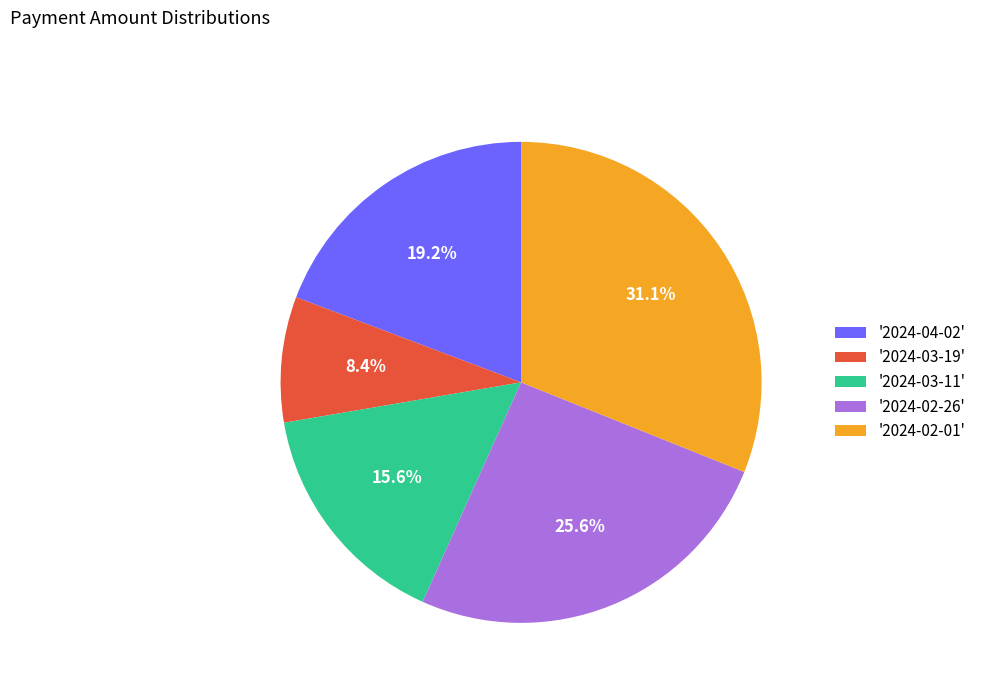

What is the ratio of the value at '2024-04-02' to the value at '2024-03-19'?

2.3